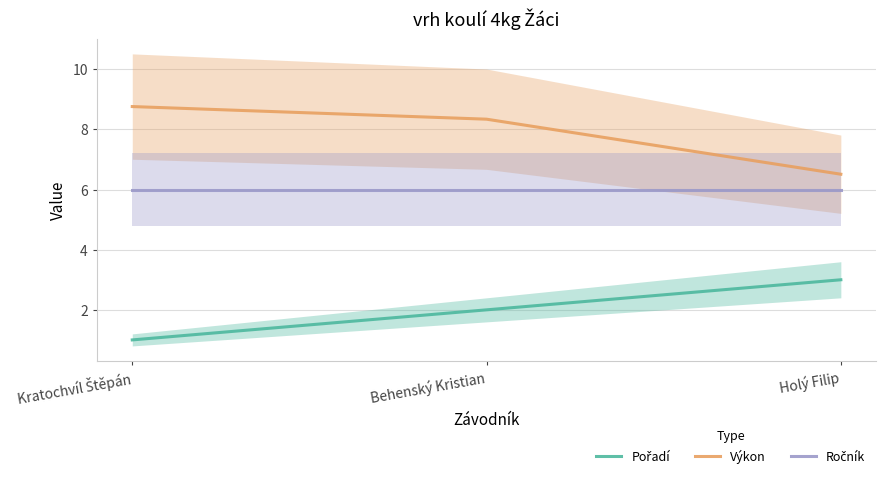

Between Kratochvíl Štěpán and Behenský Kristian, which series saw the biggest shift?

Pořadí